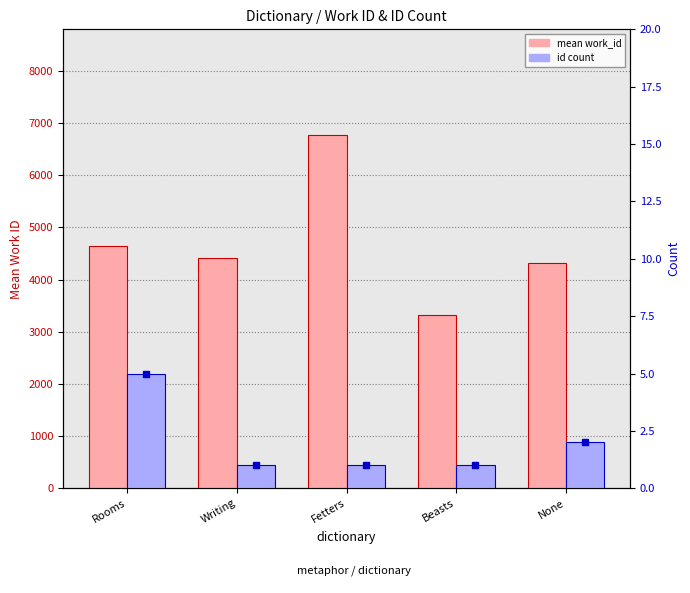

Are the bars grouped side by side (vs. stacked)?

Yes